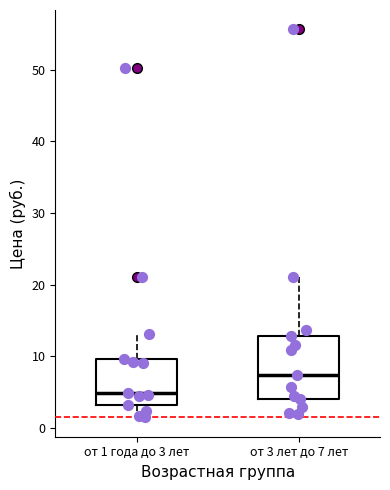

Where does the median line of the box for от 3 лет до 7 лет sit on the y-axis? The values are not printed on the chart, so give them approximately, as read against the axis.

7